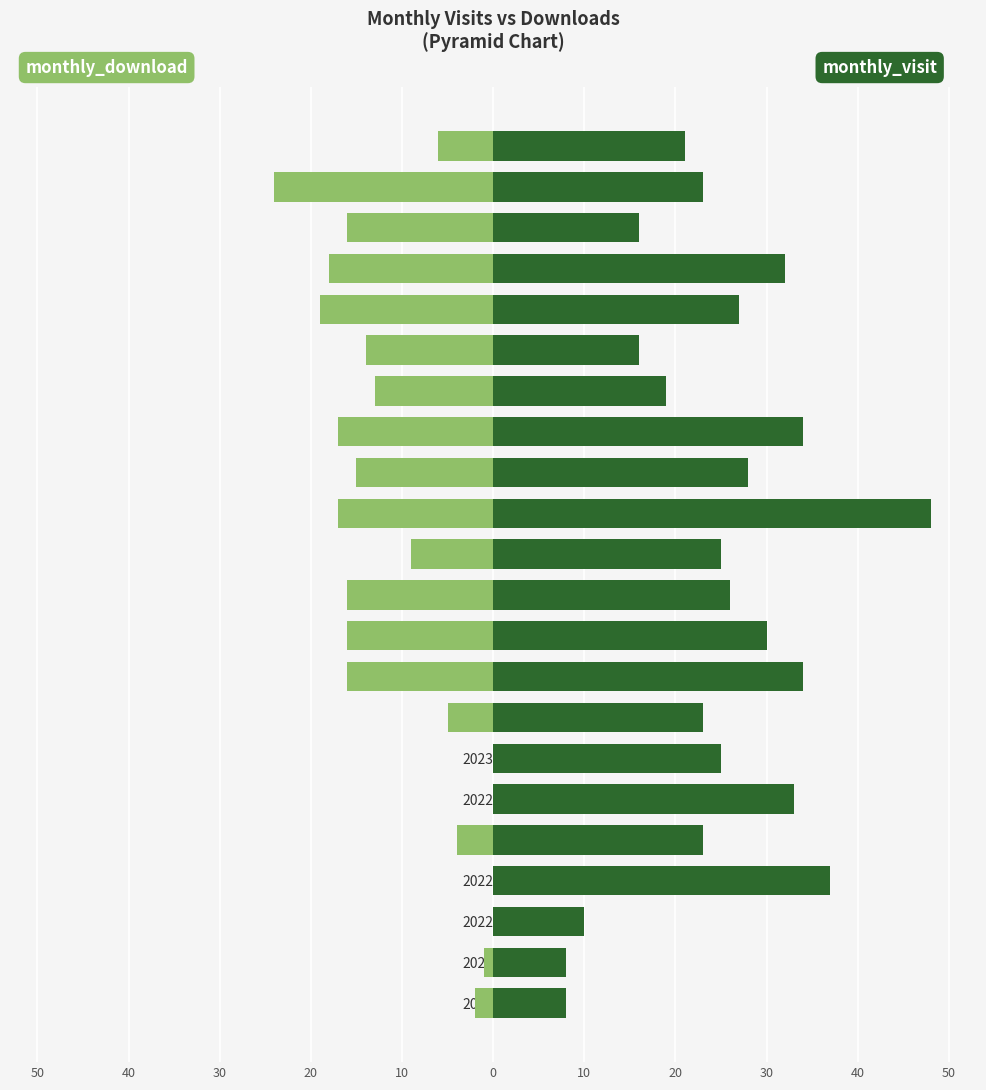

At which label does monthly_visit reach its peak?

2023-07